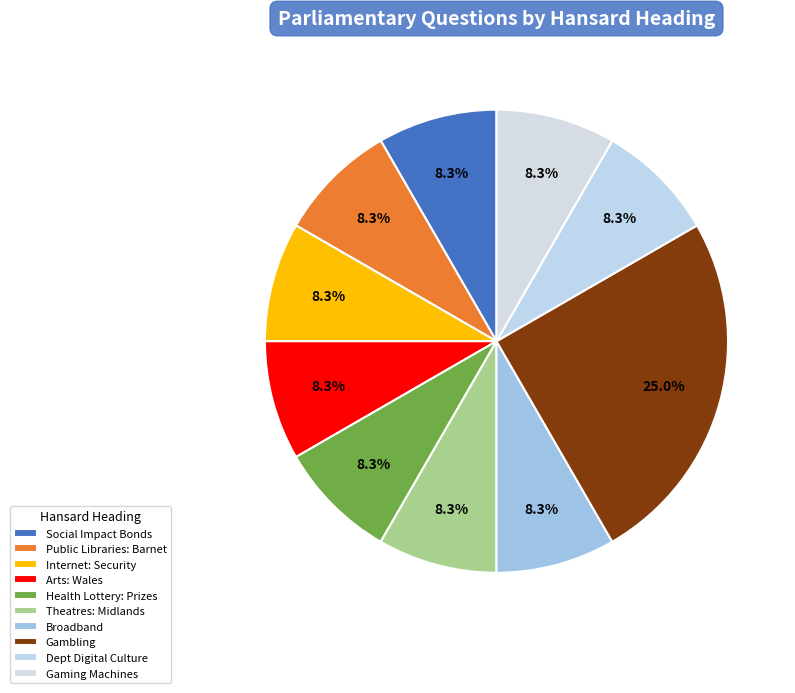

What is the ratio of the value at Internet: Security to the value at Dept Digital Culture?

1.0